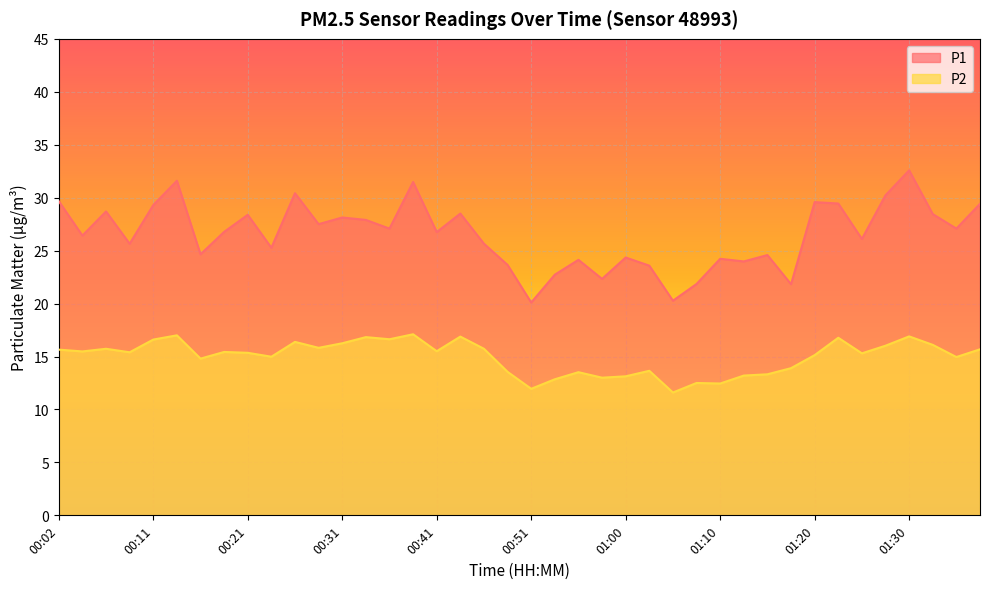

Is it true that P1 equals 6.5 at 01:15?

False